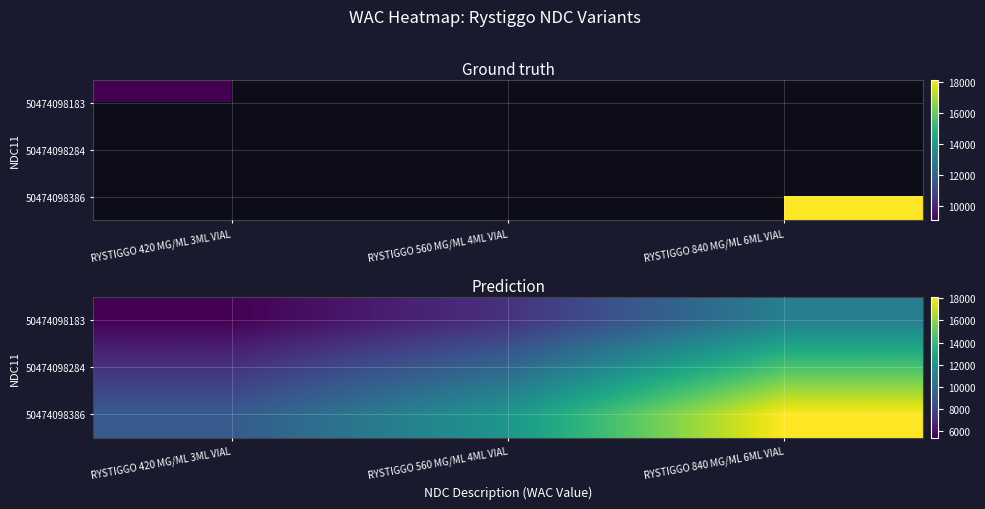

What is the lowest value of the 50474098386 series?

9075